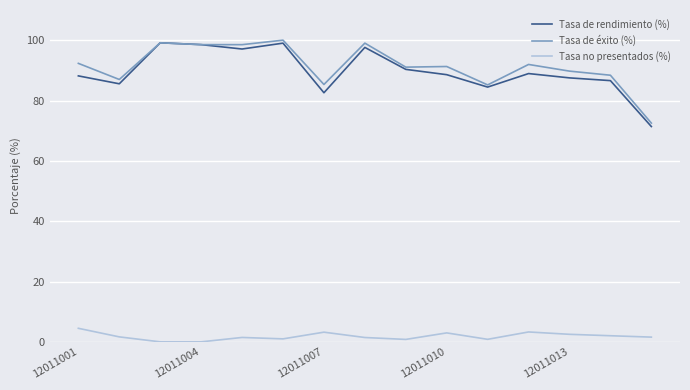

Which series has the largest range (max minus min)?

Tasa de rendimiento (%)